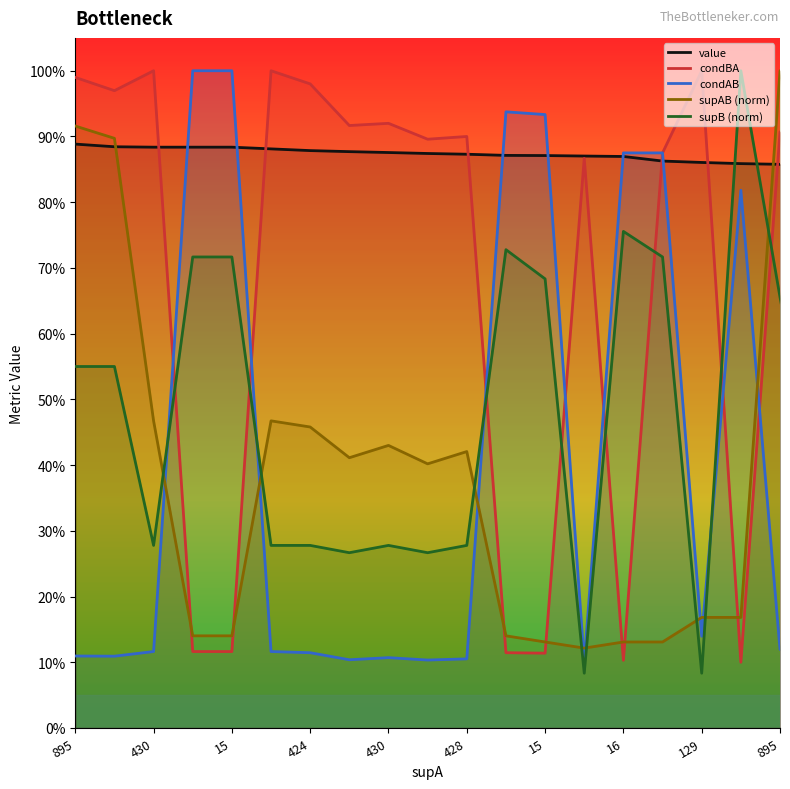

At how many categories does at least one series exceed 0?

20